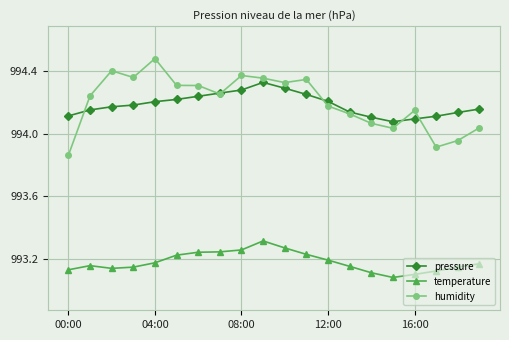

Which series has the largest range (max minus min)?

humidity